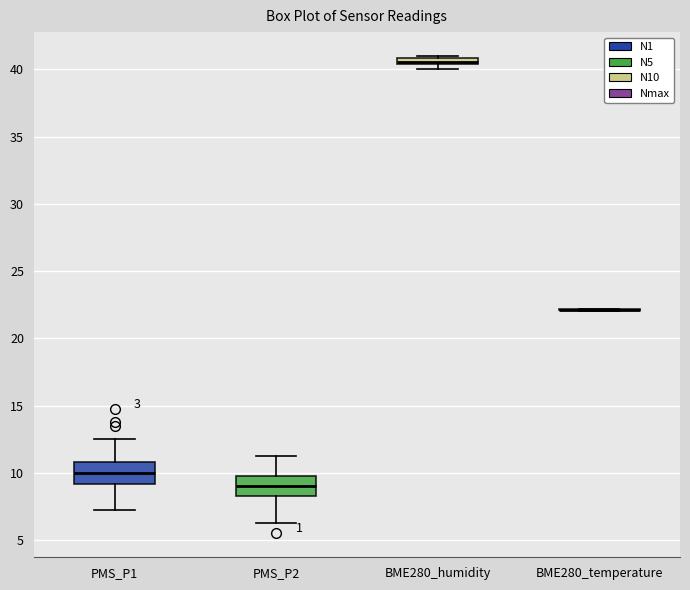

Where is the lower edge of the box for BME280_humidity on the y-axis? The values are not printed on the chart, so give them approximately, as read against the axis.

40.5